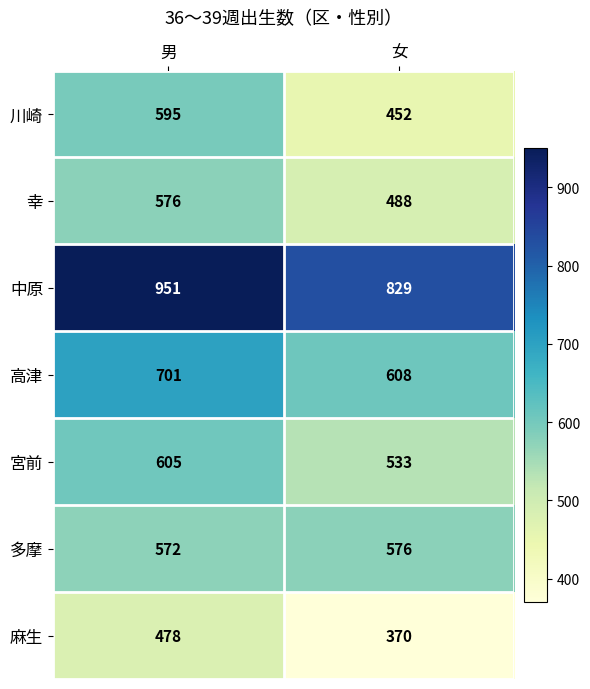

What is the difference between the maximum and minimum values in the 高津 series?

93